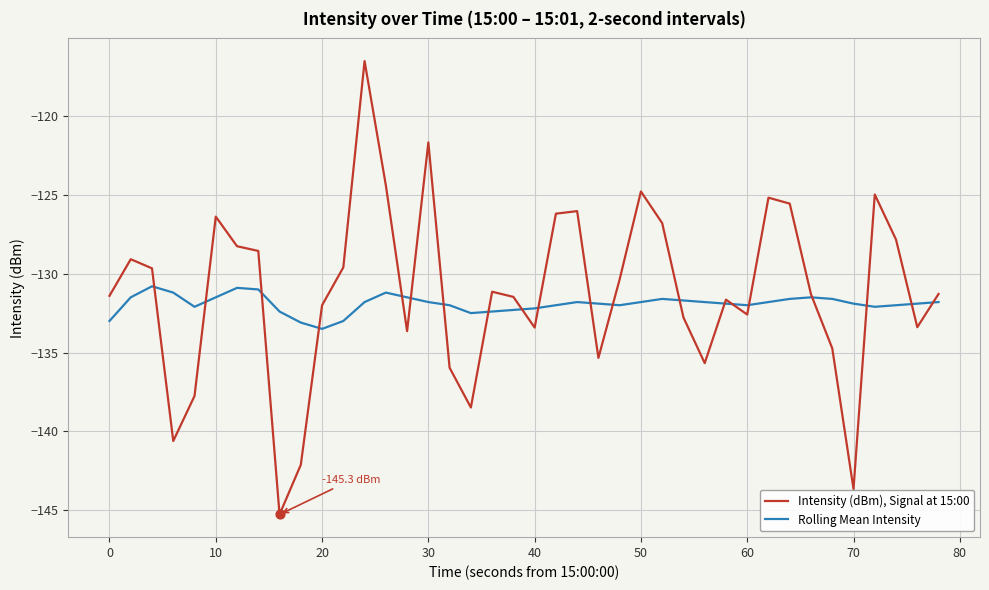

Which series has the largest range (max minus min)?

Intensity (dBm), Signal at 15:00